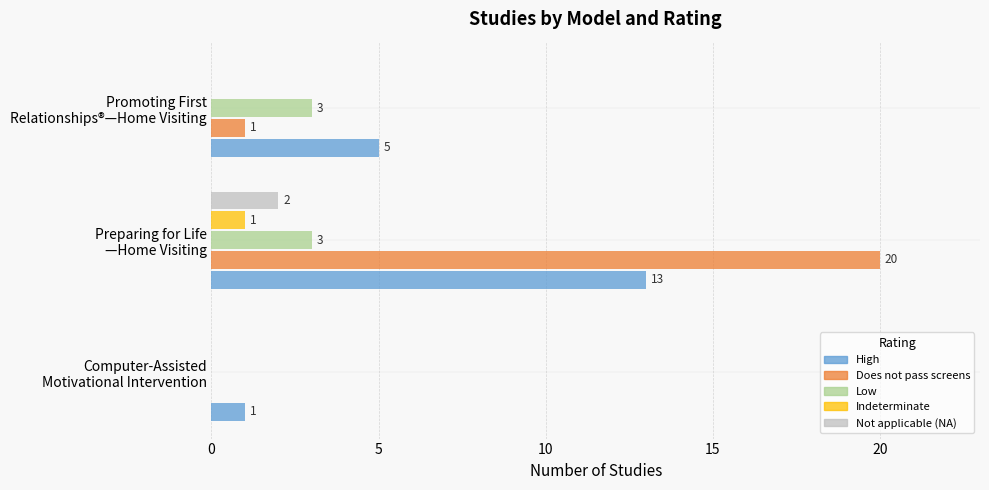

Which series has the largest total across all categories?

Does not pass screens